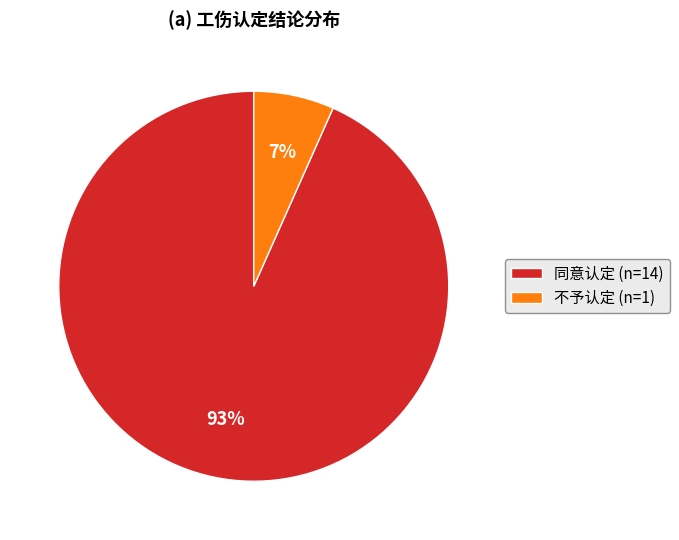

How many slices are in this pie chart?

2